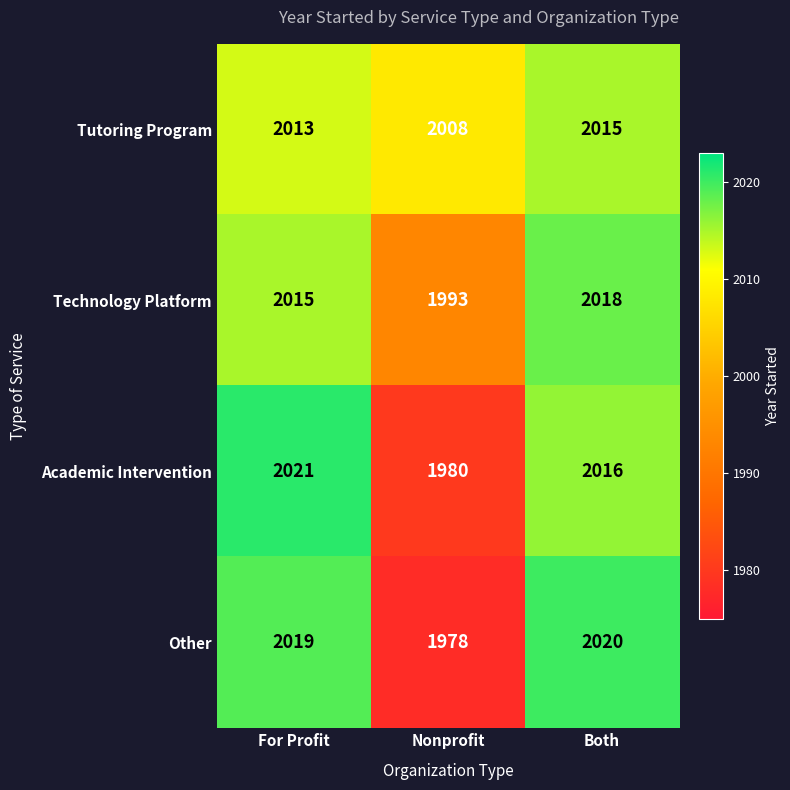

Where does the Academic Intervention series first go above 2016?

For Profit